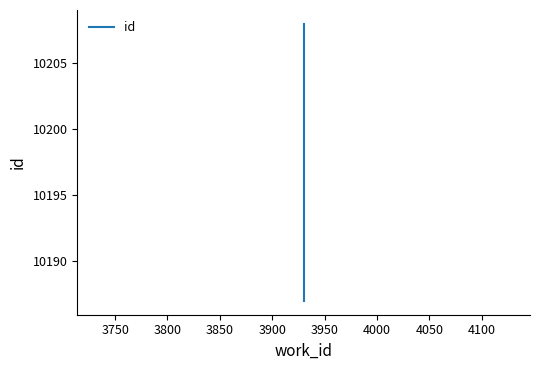

True or false: the data shows 3596 at 3800.

False